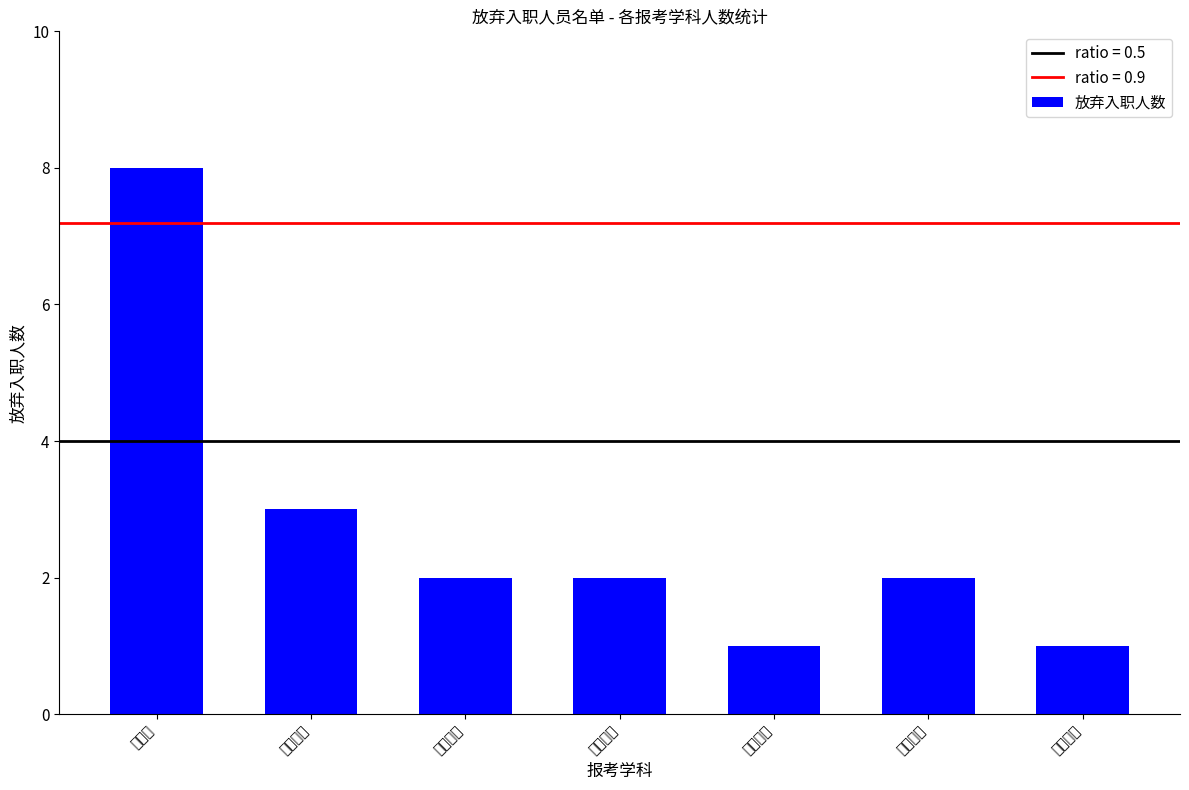

What is the smallest value displayed?

1